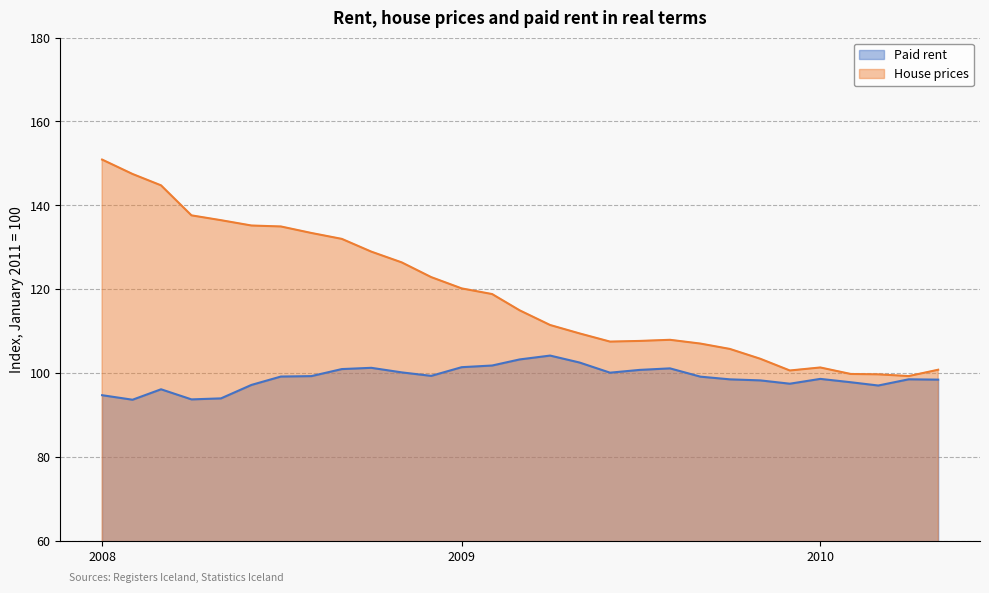

List the series in order of their overall mean, highest first.

House prices, Paid rent